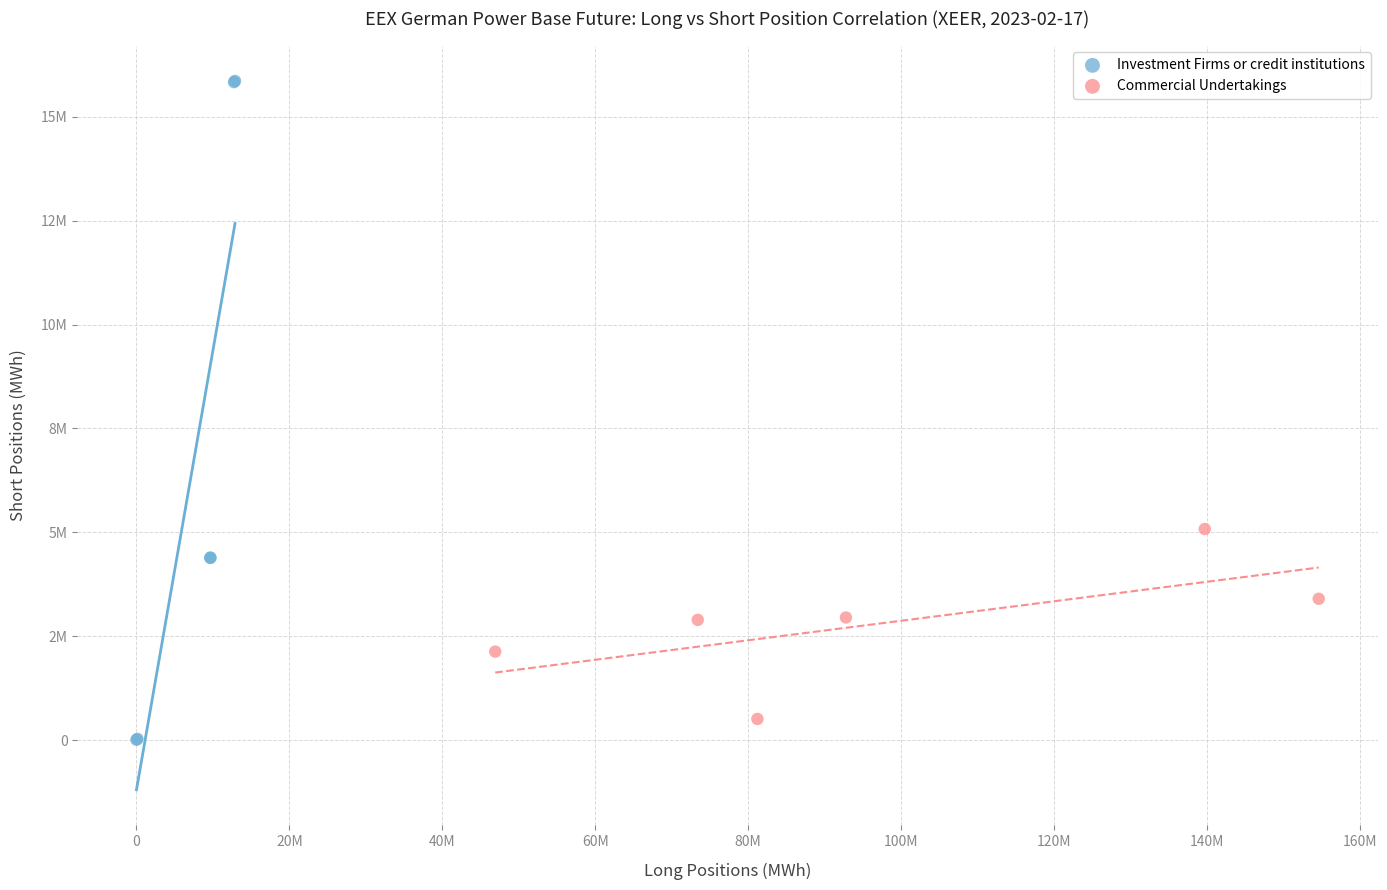

What are all the series names shown in the legend?

Investment Firms or credit institutions, Commercial Undertakings